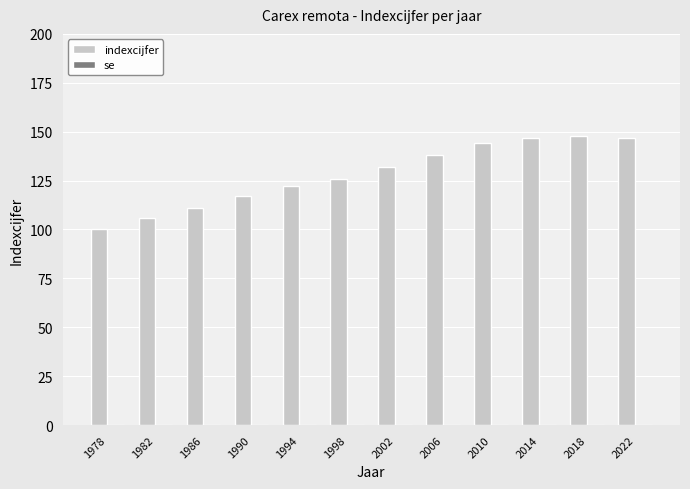

What is the greatest value displayed?

148